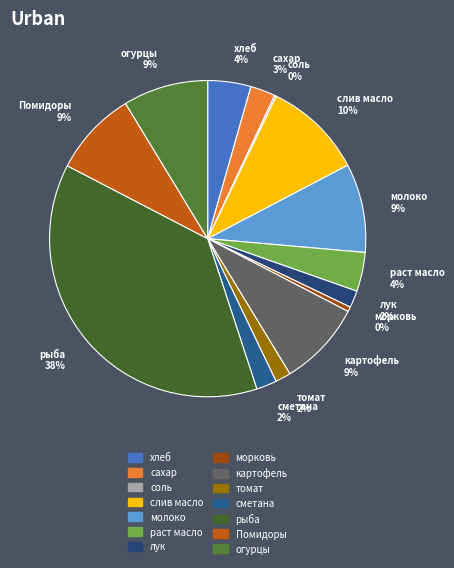

To the nearest percent, what is the average slice percentage?

7%